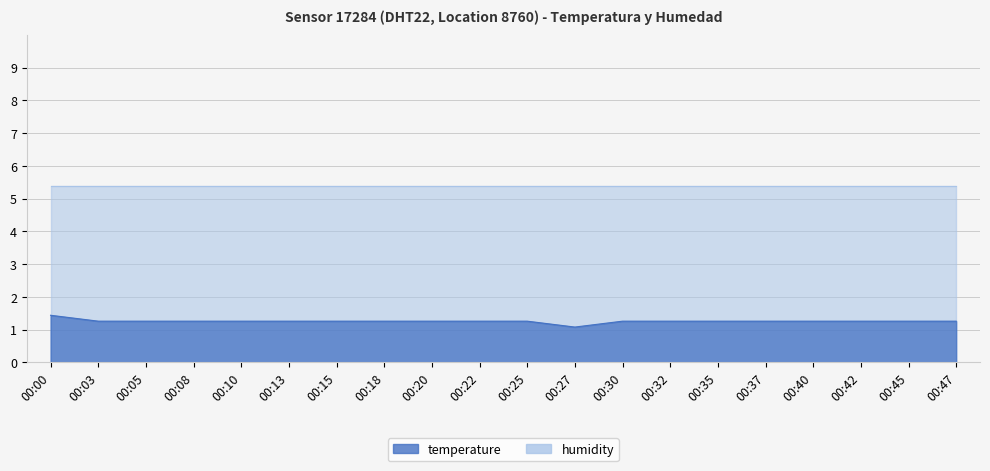

Where is the data nearest to the value 1?

00:27